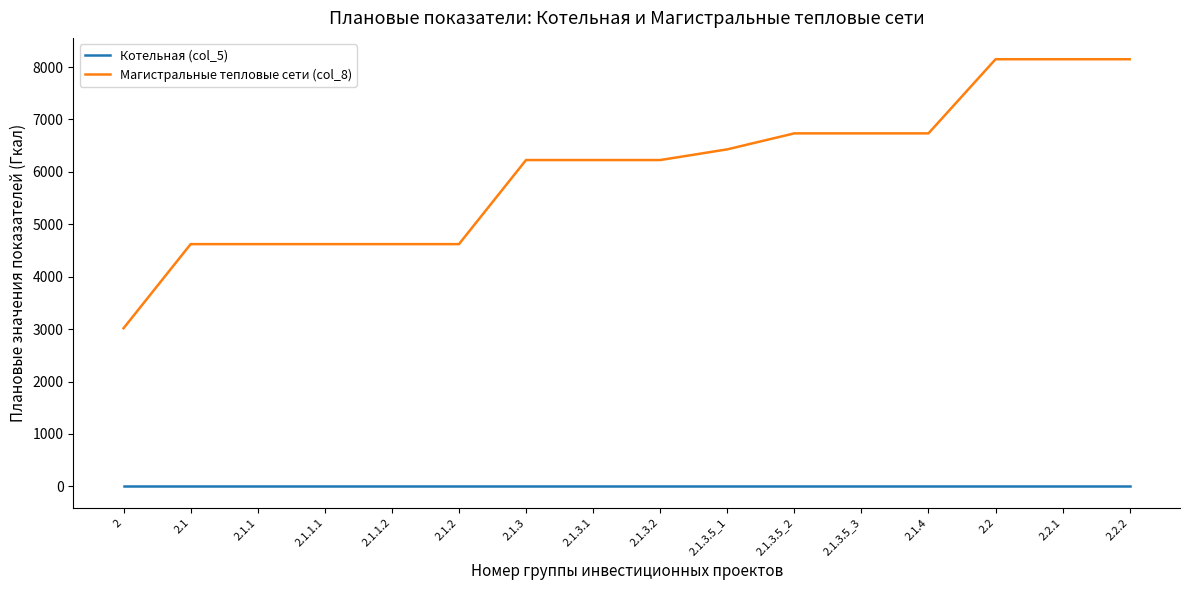

Rank the series by their average value, from lowest to highest.

Котельная (col_5), Магистральные тепловые сети (col_8)